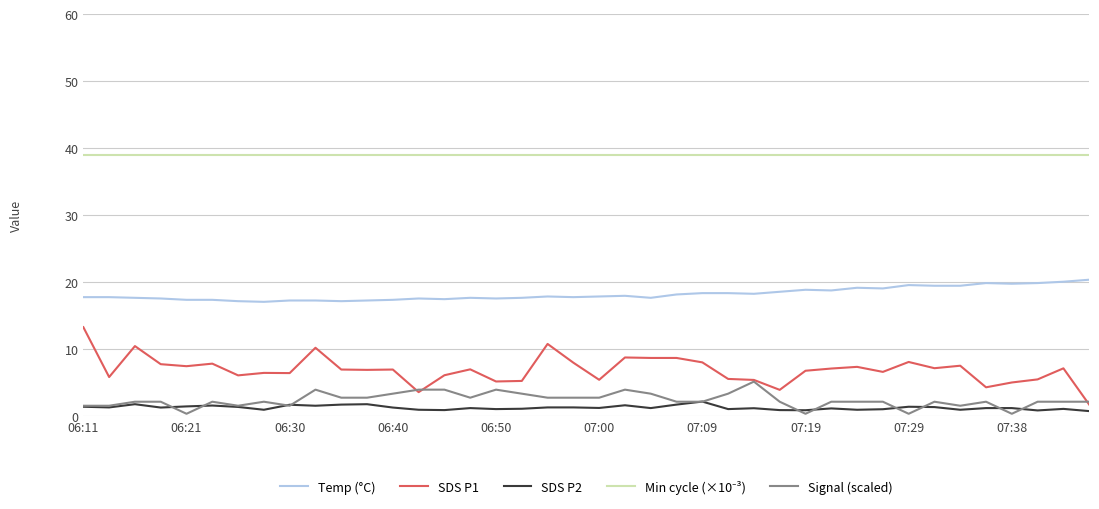

True or false: Temp (°C) and SDS P2 intersect in this chart.

False